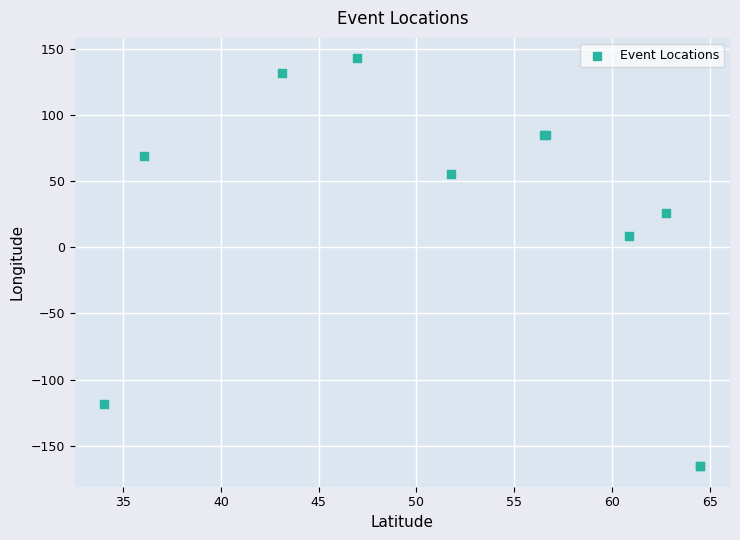

What Y value in the scatter plot is closest to -11?

8.6